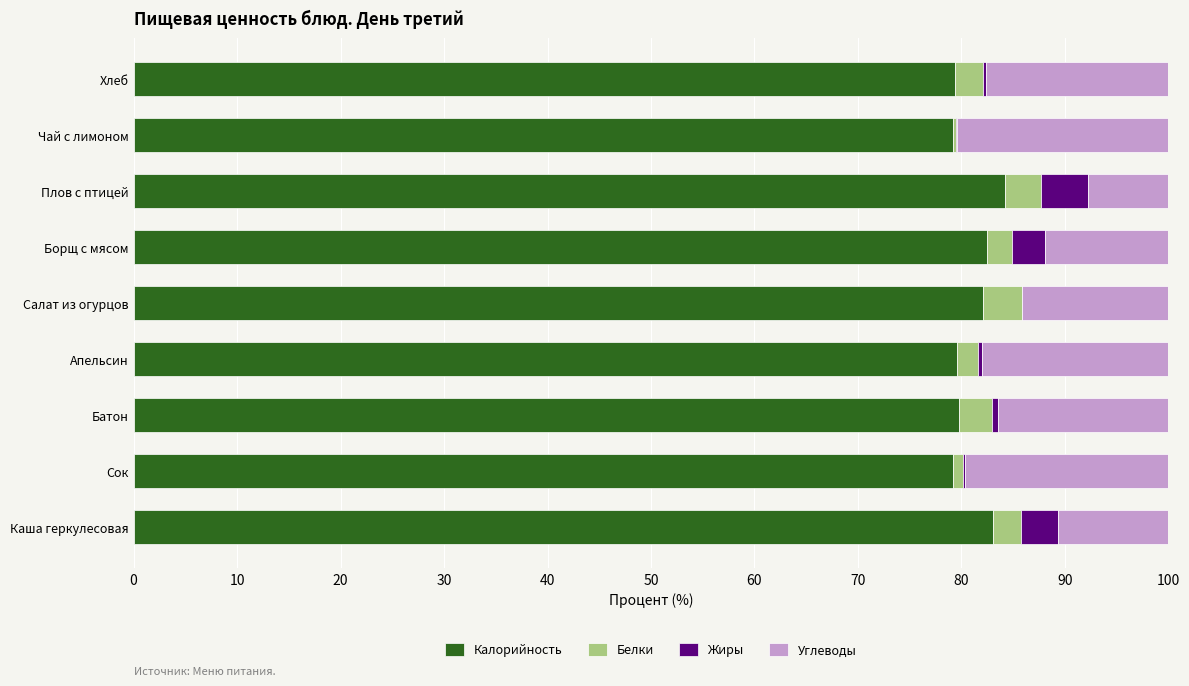

The value of Калорийность at Каша геркулесовая is 49.6. True or false?

False